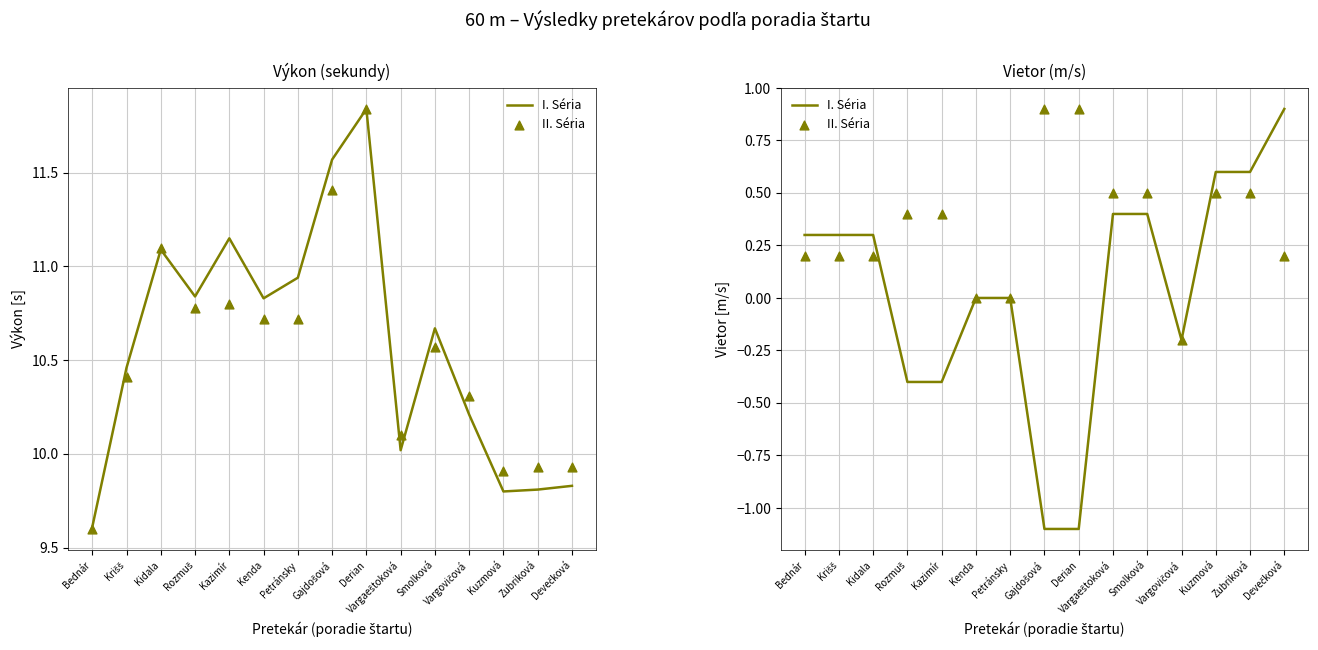

Which series has the largest total across all categories?

II. Séria